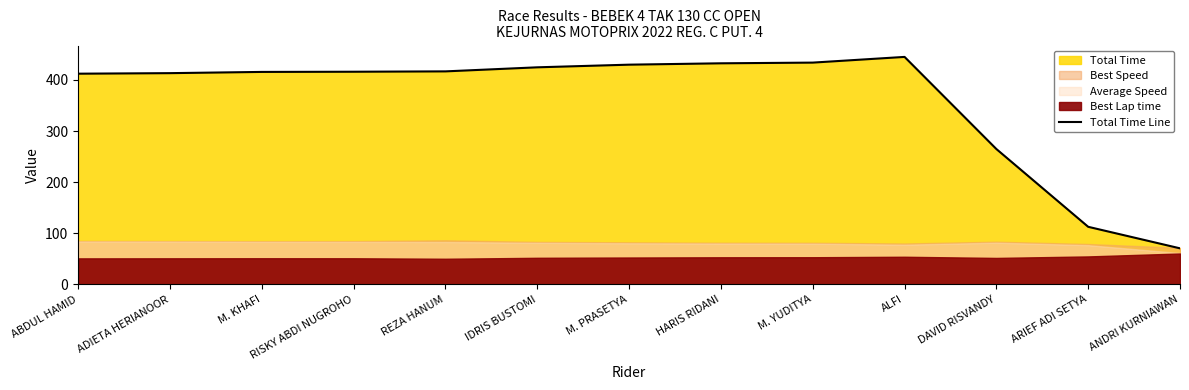

Is it true that the value at HARIS RIDANI is 432.4?

True